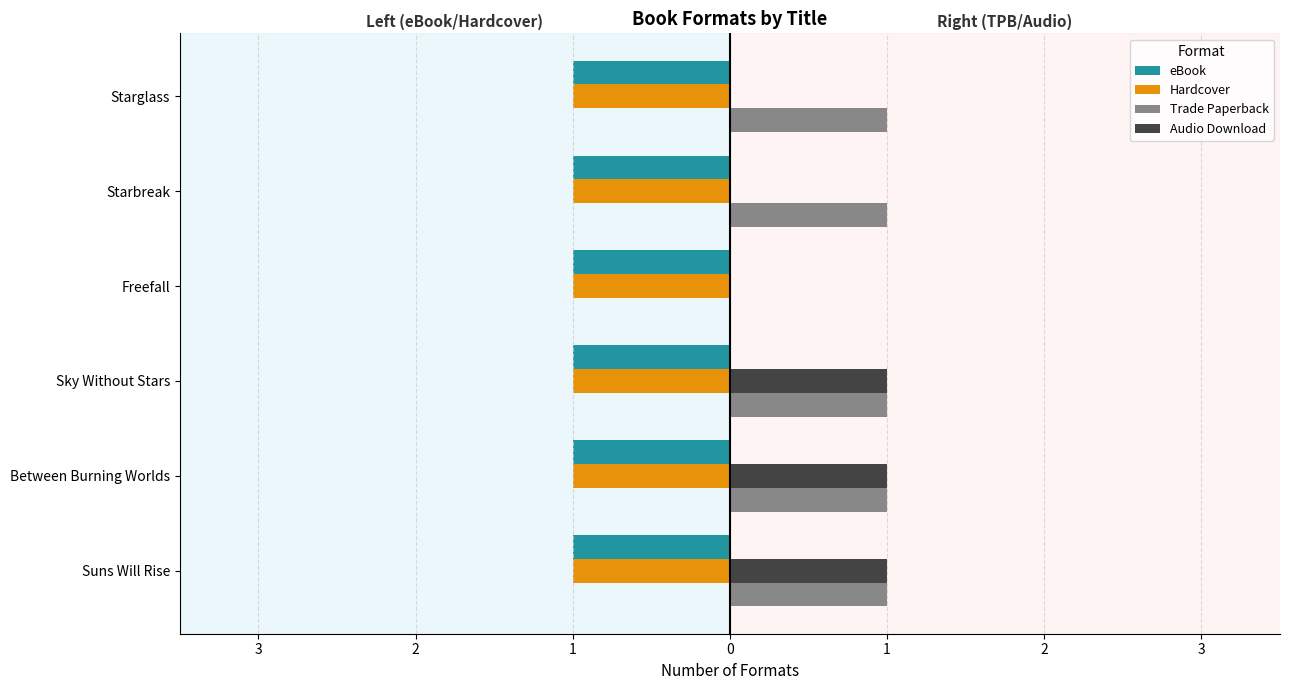

What are all the series names shown in the legend?

eBook, Hardcover, Trade Paperback, Audio Download